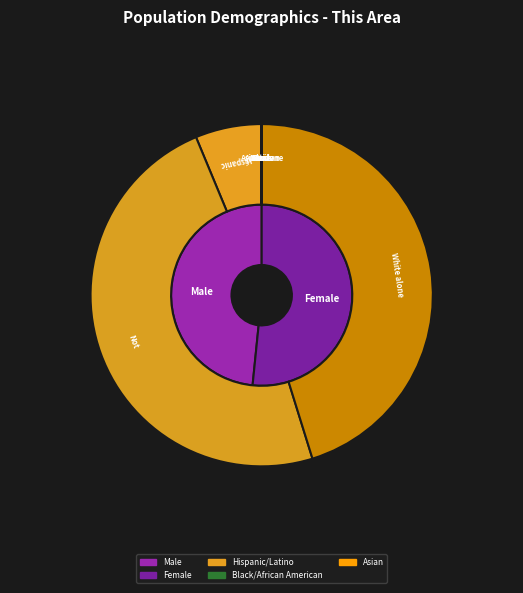

Combined, do Some Other Race alone and Two or More Races account for over 50%?

No